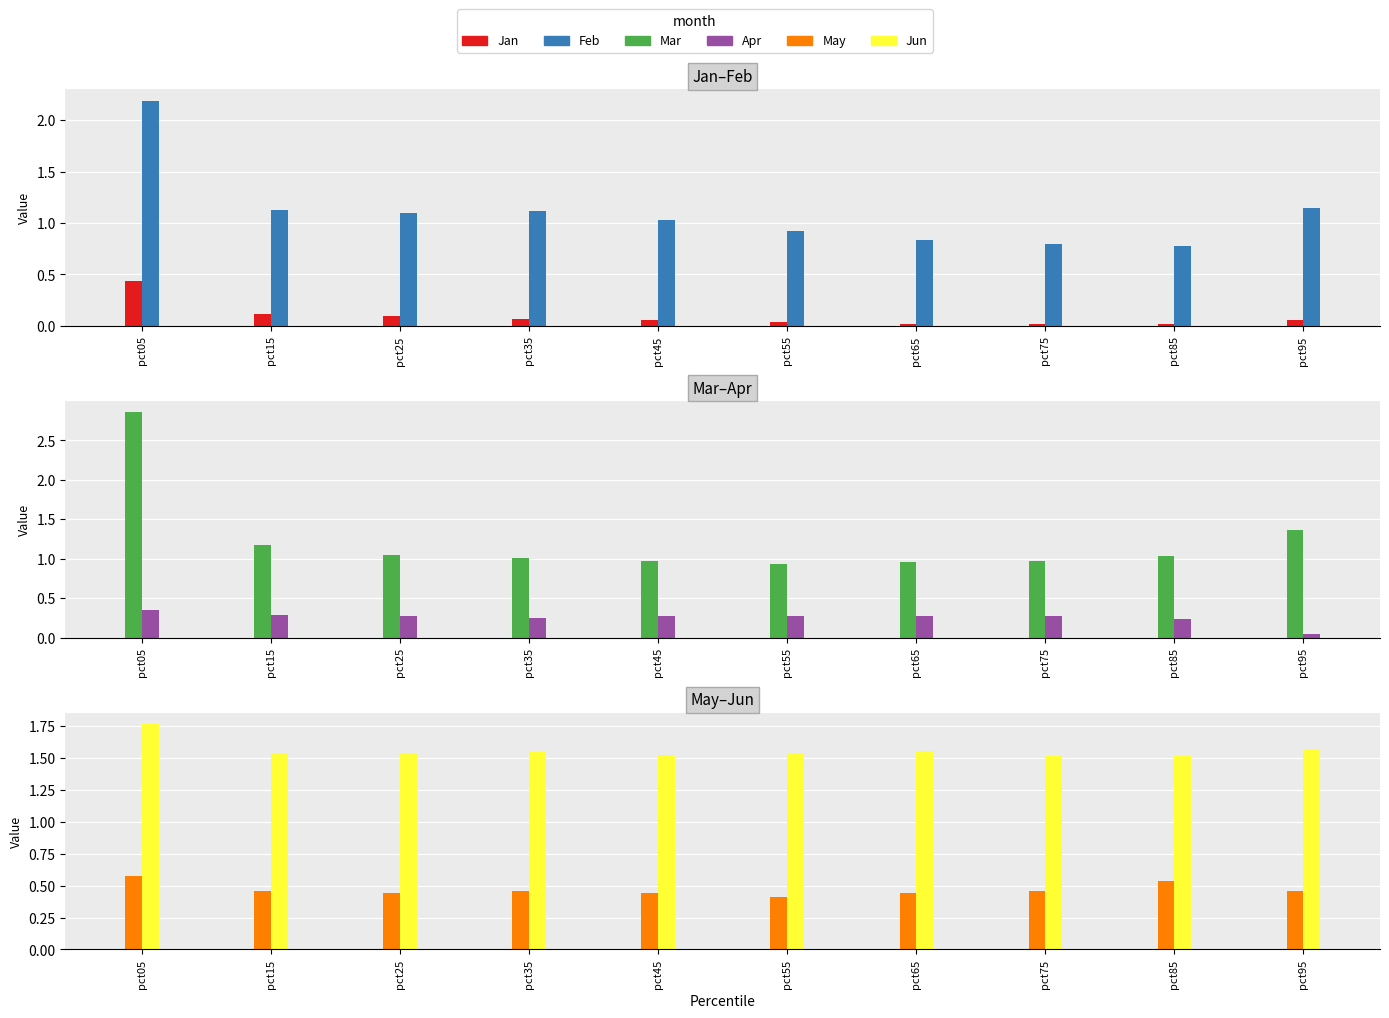

Rank the series at pct35 from lowest to highest value.

Jan, Apr, May, Mar, Feb, Jun